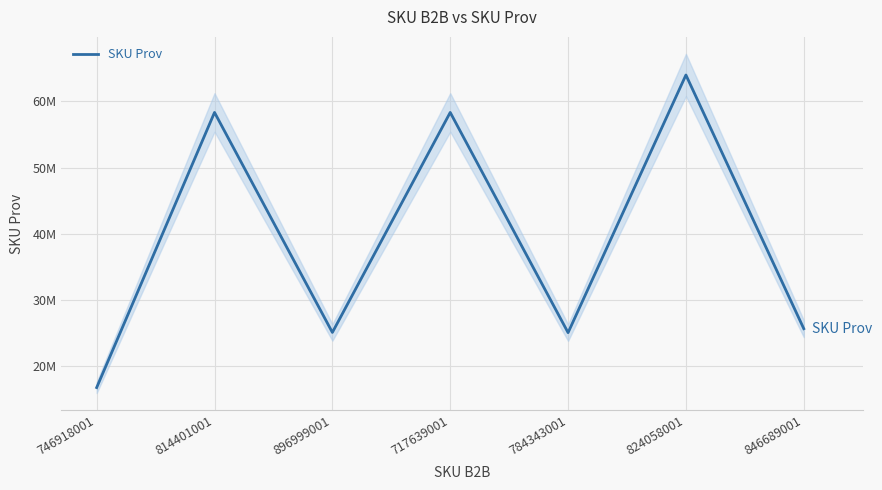

What is the sum of the values at 824058001 and 717639001?

122335251